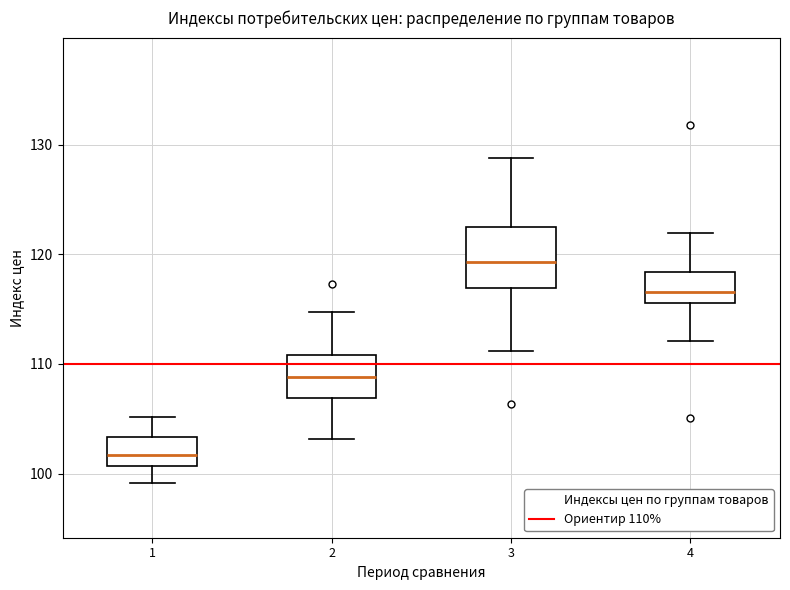

Comparing the boxes themselves (not the whiskers), which one is the tallest?

3